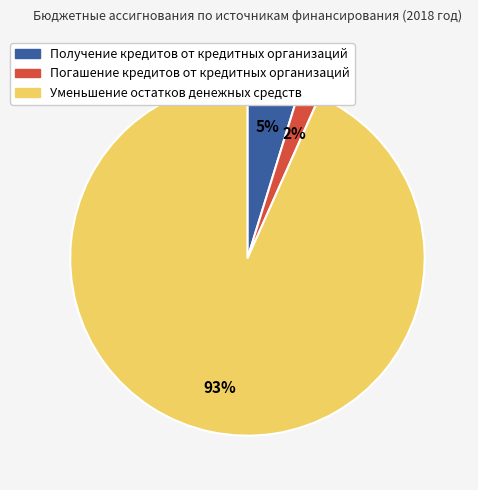

The Погашение кредитов от кредитных организаций slice represents 2% of the pie. True or false?

True